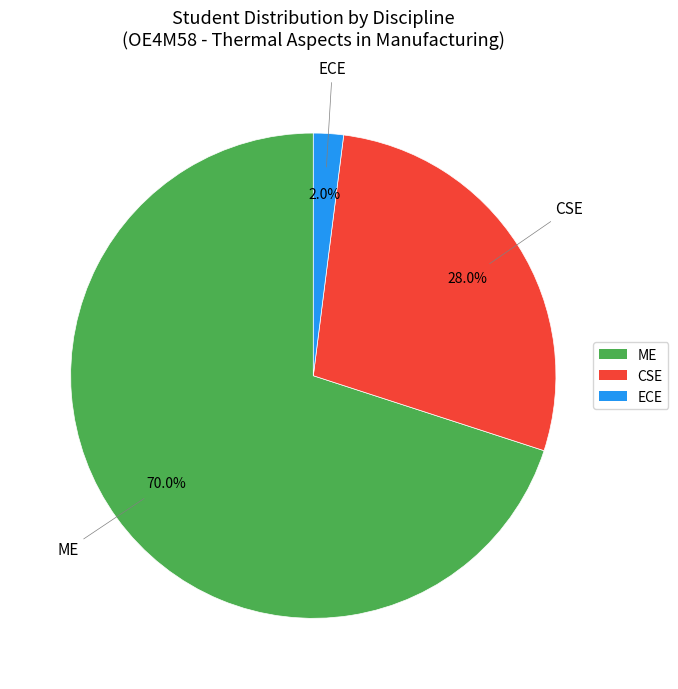

To the nearest percent, what is the difference between the ME and CSE slice percentages?

42%